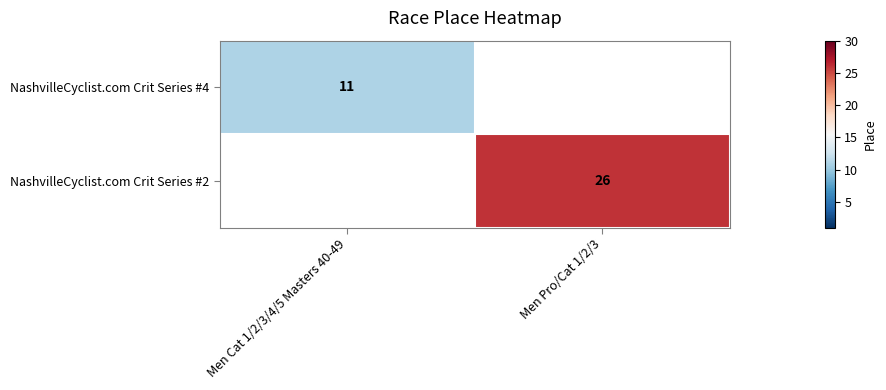

Is it true that NashvilleCyclist.com Crit Series #2 equals 38 at Men Pro/Cat 1/2/3?

False